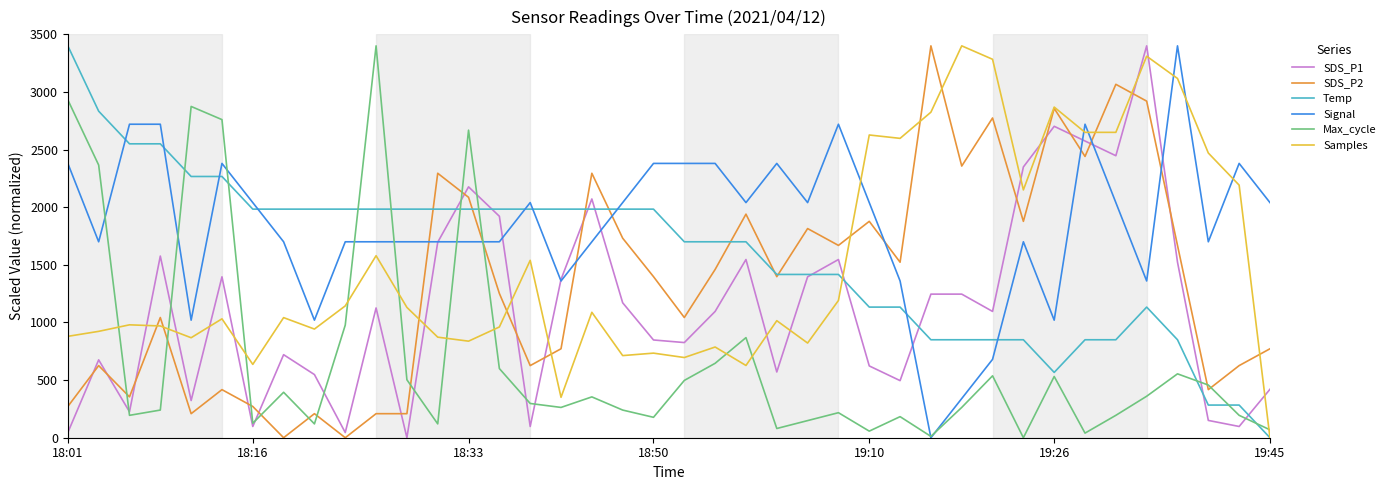

Which series has the largest total across all categories?

Signal